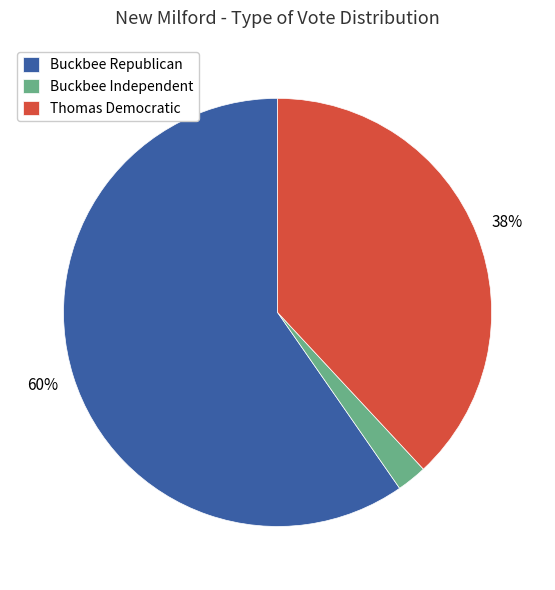

How many slices are in this pie chart?

3